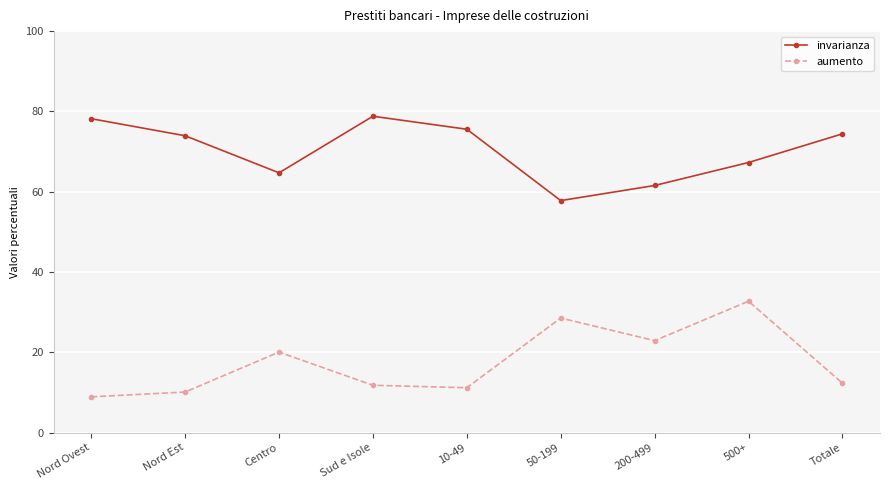

What are all the series names shown in the legend?

invarianza, aumento